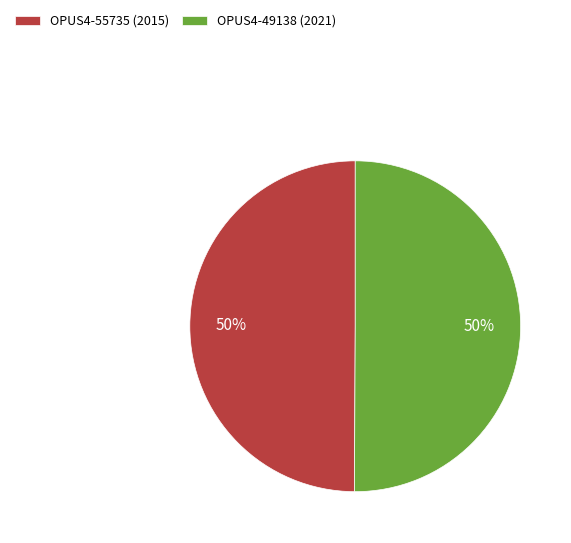

To the nearest percent, what percentage of the pie is OPUS4-49138 (2021)?

50%